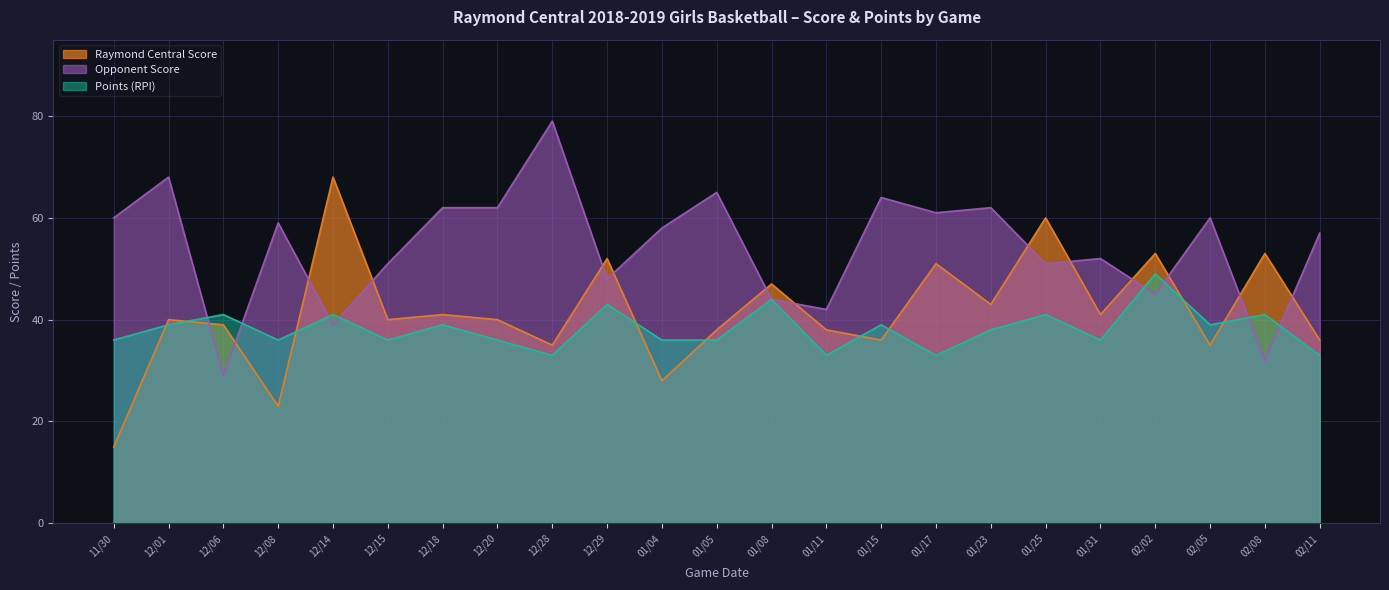

The value of Points (RPI) at 12/18 is 19. True or false?

False